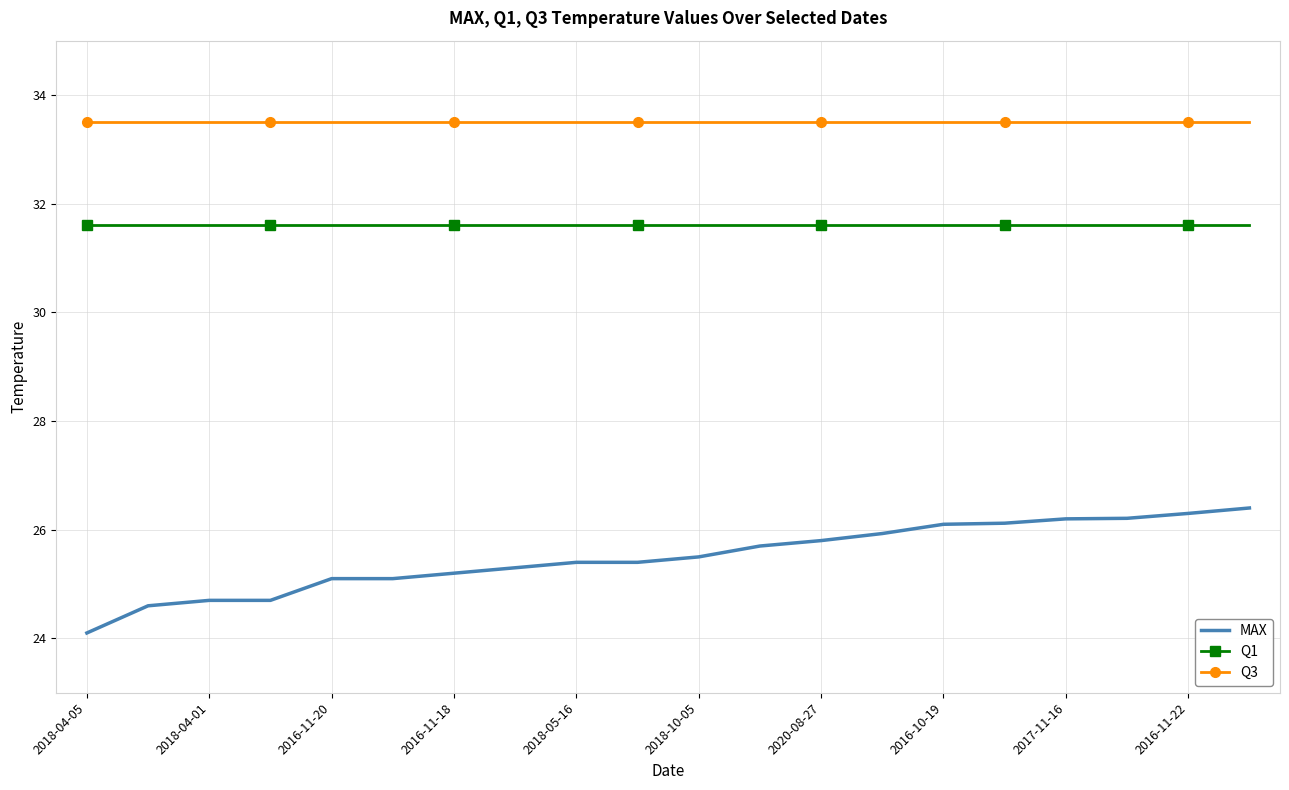

True or false: MAX and Q3 intersect in this chart.

False